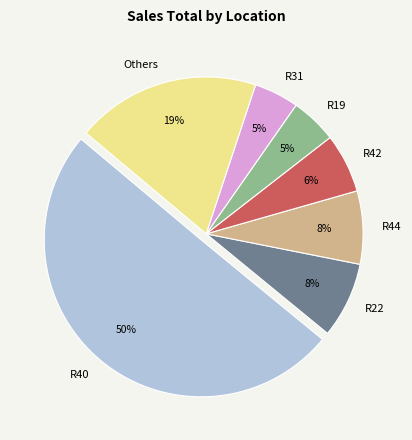

To the nearest percent, what is the combined percentage of R22 and Others?

27%